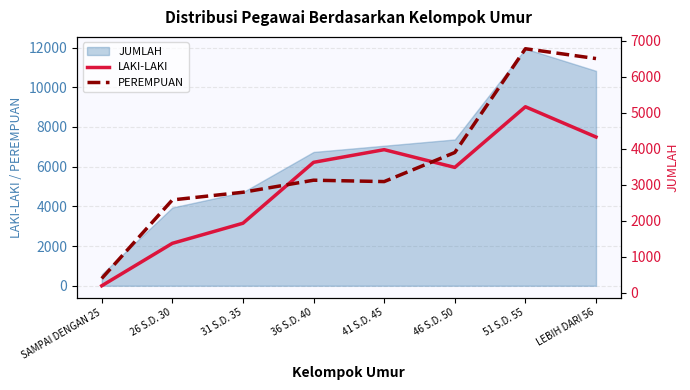

Which series has the largest range (max minus min)?

PEREMPUAN